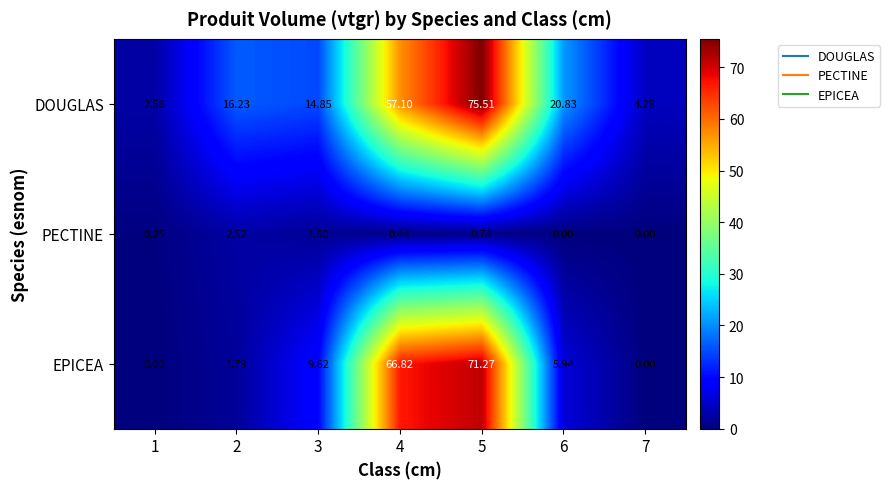

Which series has the largest total across all categories?

DOUGLAS